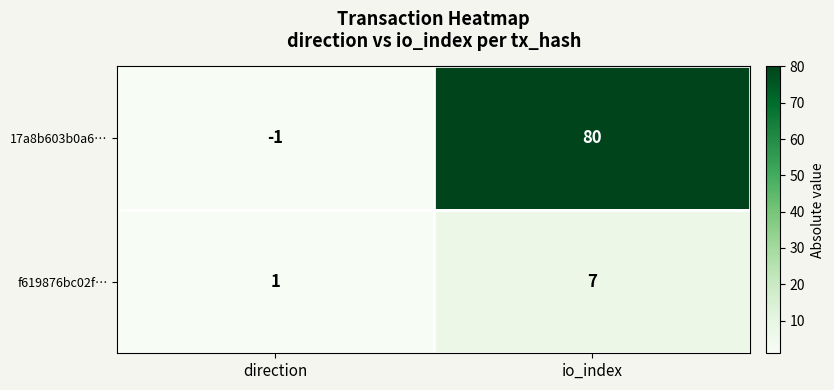

How many distinct data groups are displayed?

2